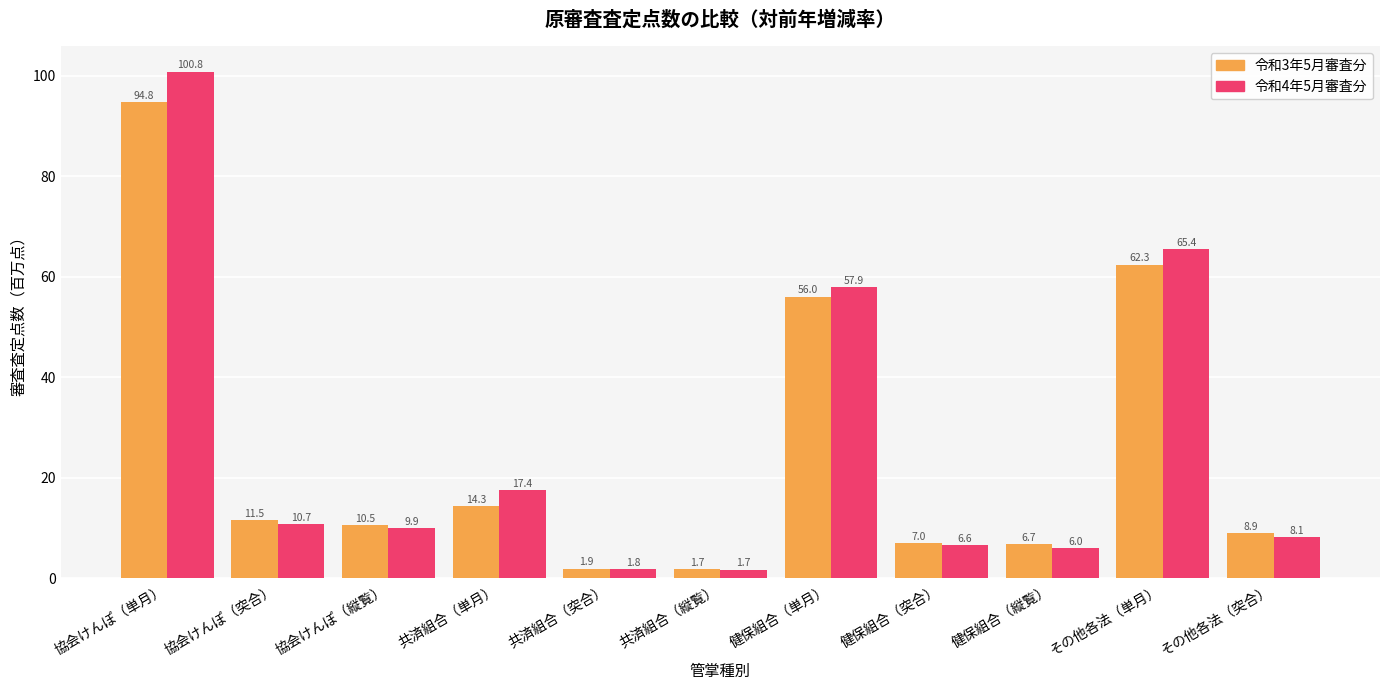

What is the label of the 1st bar from the right?

その他各法（突合）